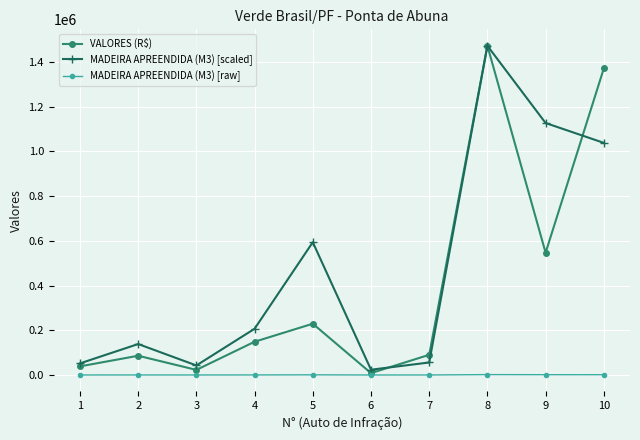

What is the maximum value shown in the chart?

1471996.1